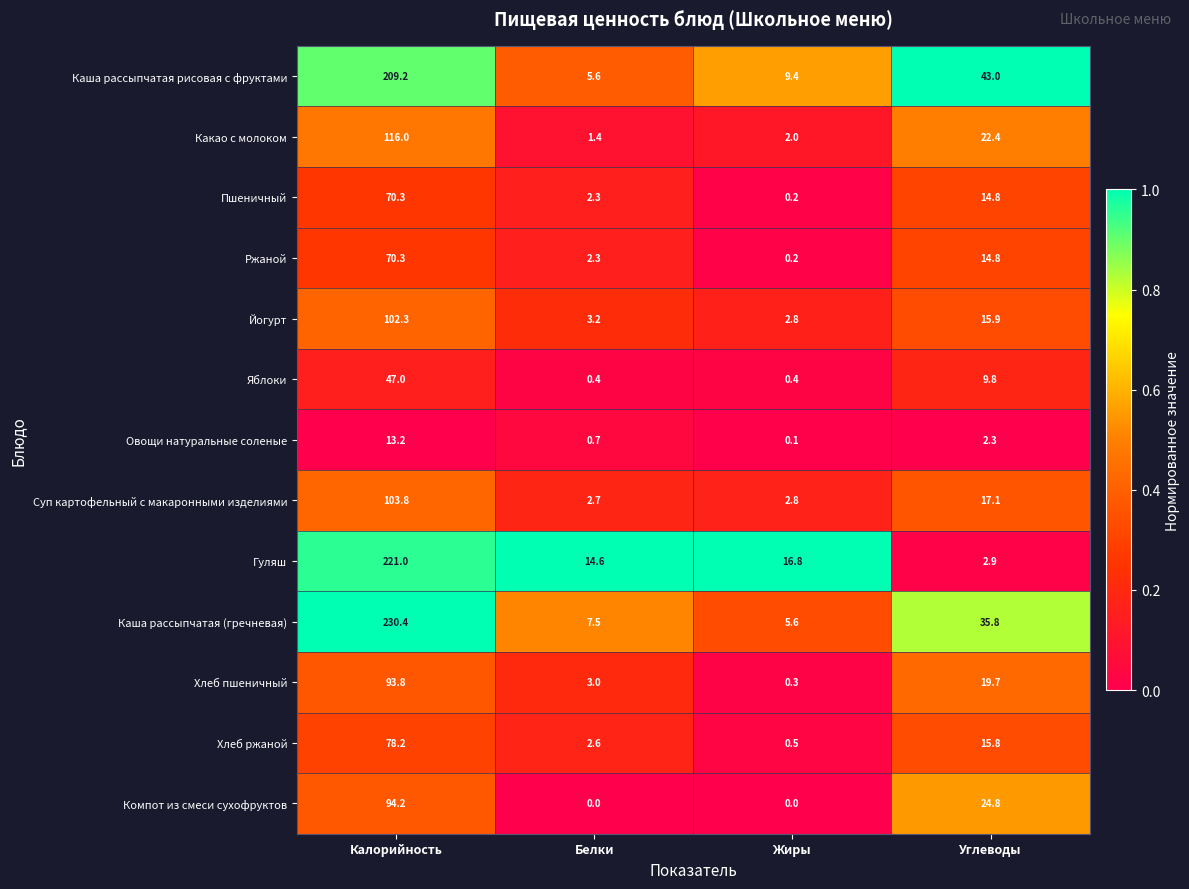

Which series has the largest total across all categories?

Каша рассыпчатая (гречневая)